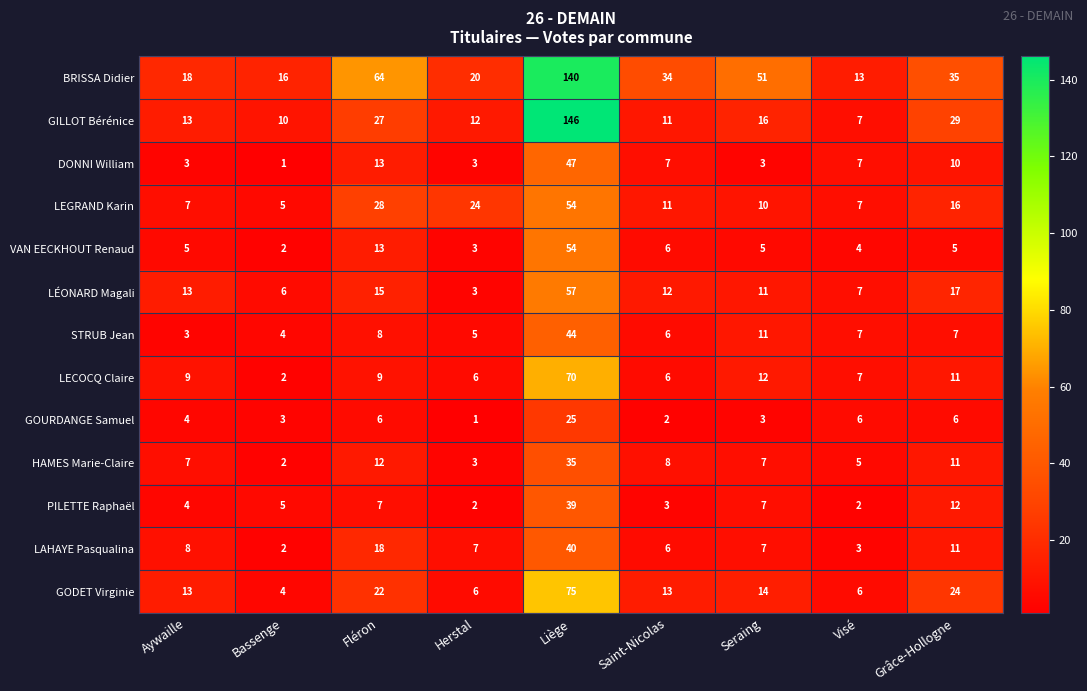

What is the greatest value displayed?

146